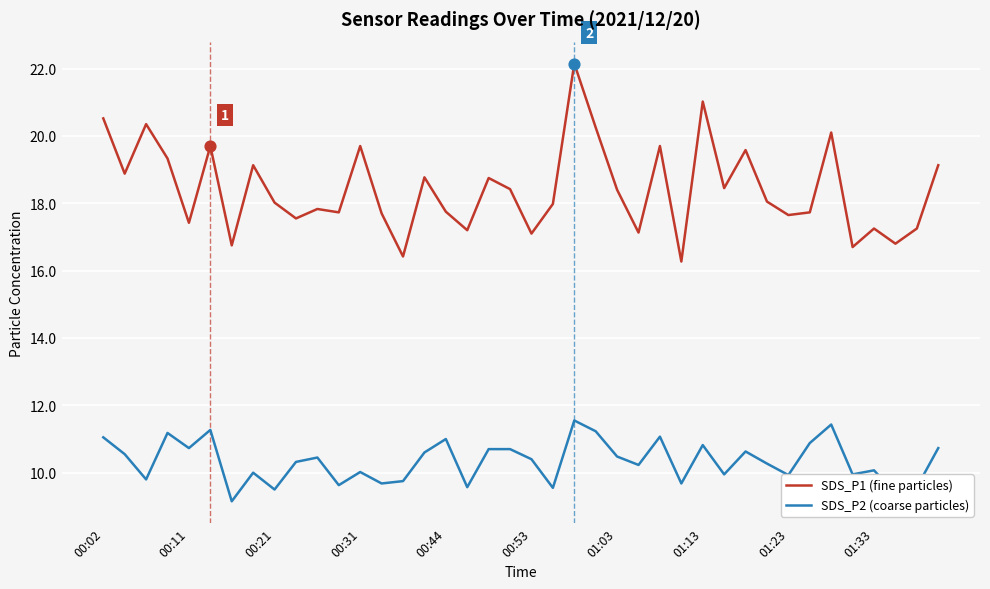

Which series has the largest total across all categories?

SDS_P1 (fine particles)